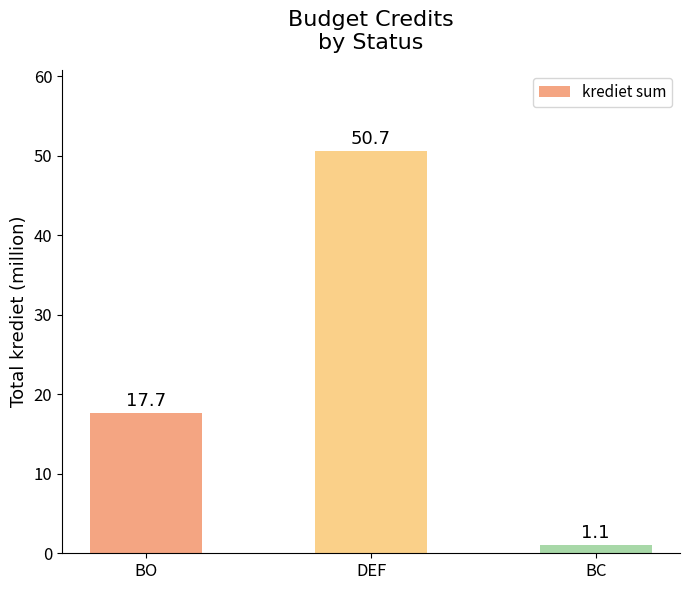

What is the difference between the maximum and minimum values?

49.6